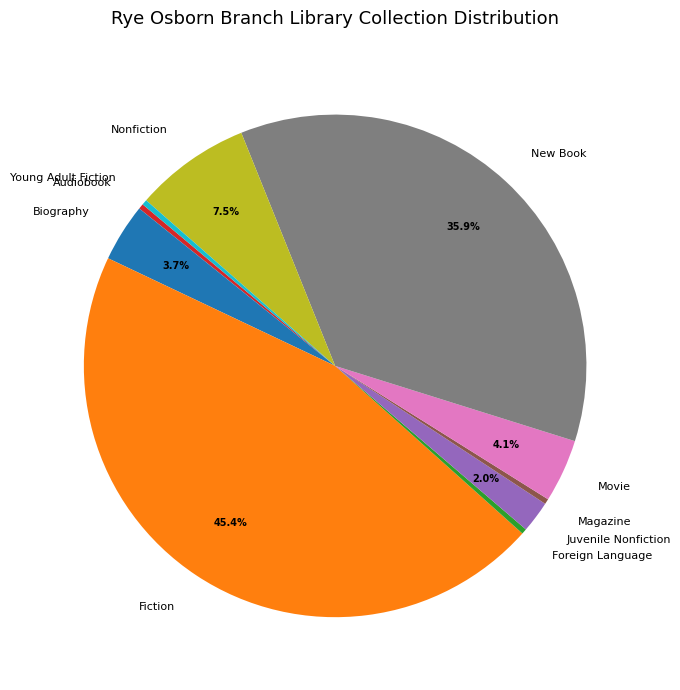

Which slice is the largest?

Fiction